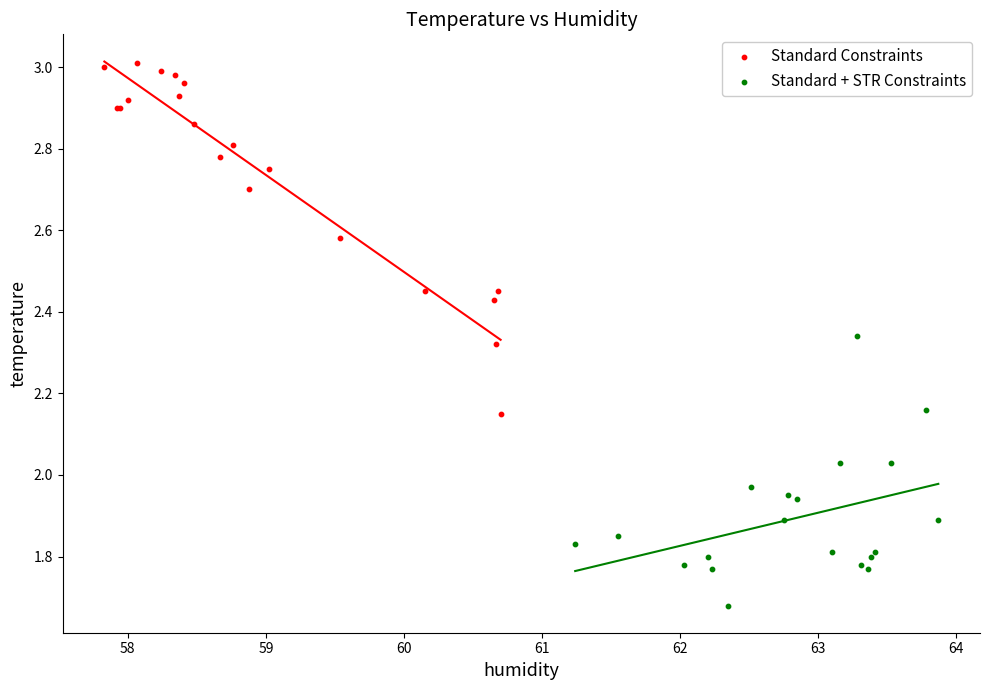

Which series has the largest Y range (max minus min)?

Standard Constraints